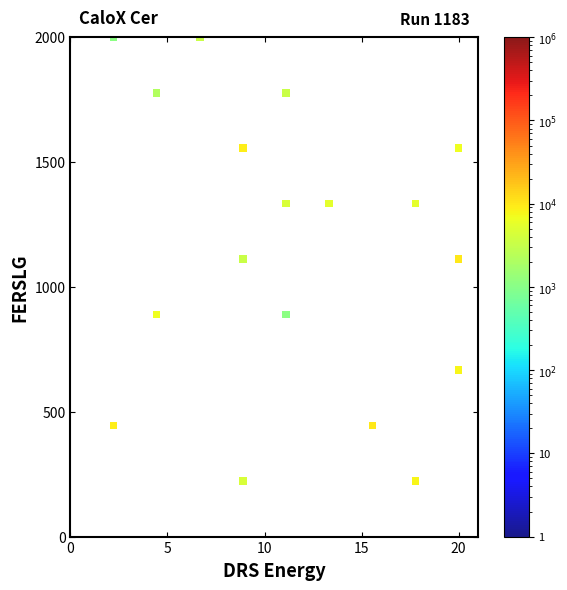

What is the range of Y values (max minus min)?

1777.8